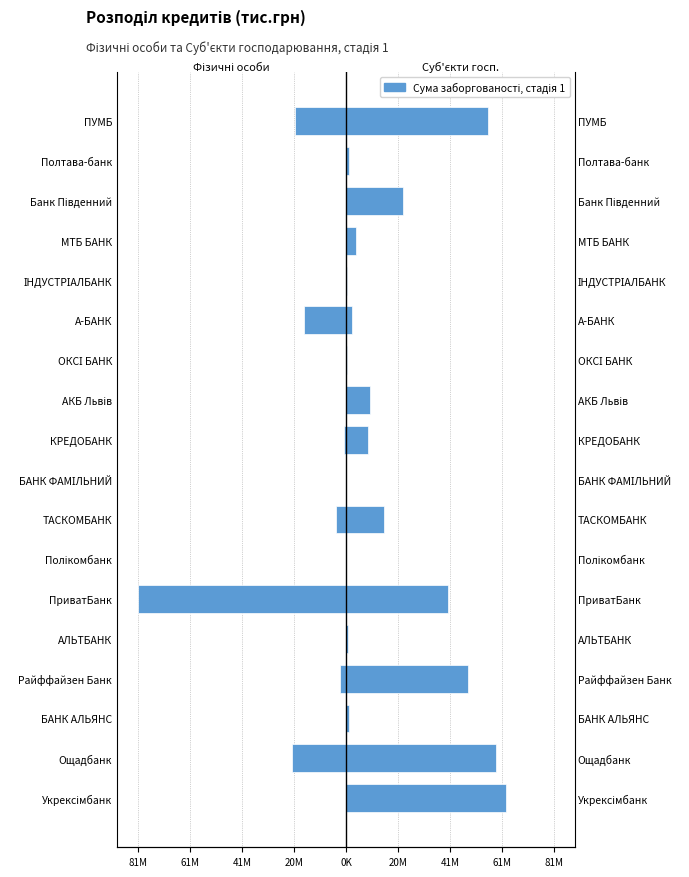

Reading right to left, extract all data points from this chart.

Фізичні особи (стадія 1): -19776846.9	-23686.5	-4863.2	-54343.6	-14016.6	-16627362.9	-30658.6	-40553.5	-709974.0	0.0	-3892752.4	-5.0	-81345878.3	-43974.3	-2352088.5	-1009.4	-21095394.4	-29466.5
Суб'єкти господарювання (стадія 1): 55614940.3	984563.6	22089112.4	3940141.7	220145.1	2377812.9	291861.1	9461757.5	8422470.9	254.0	14761703.0	665.6	39895583.8	605334.5	47500990.9	1107423.6	58795227.2	62667053.7